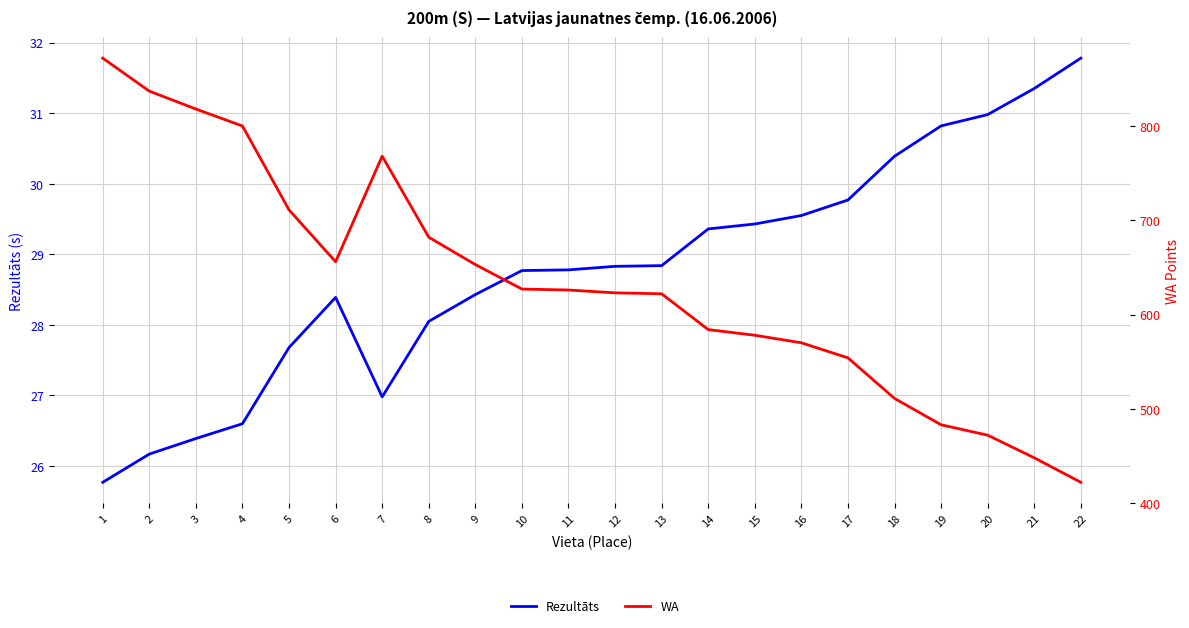

Count the number of data series in this chart.

2